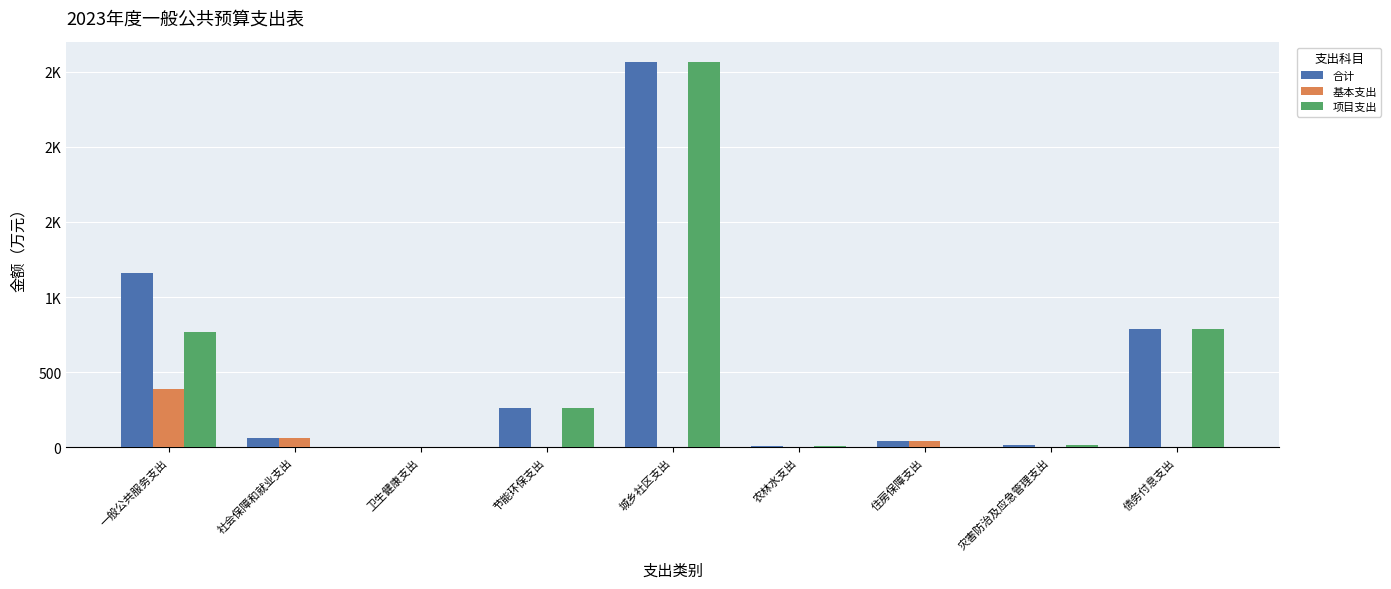

What are all the series names shown in the legend?

合计, 基本支出, 项目支出